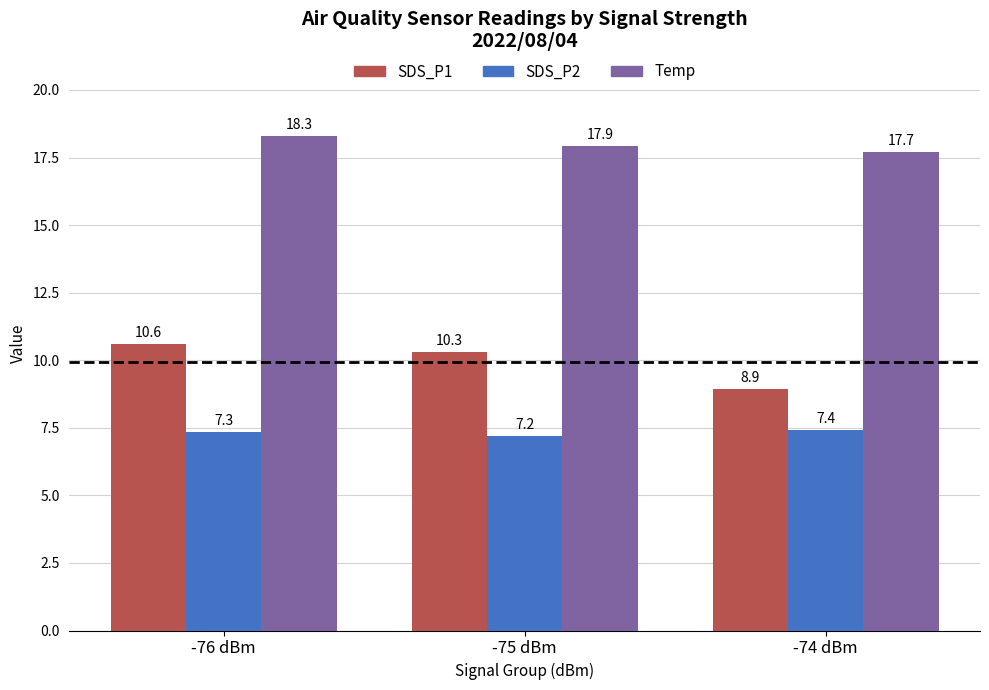

What are all the series names shown in the legend?

SDS_P1, SDS_P2, Temp